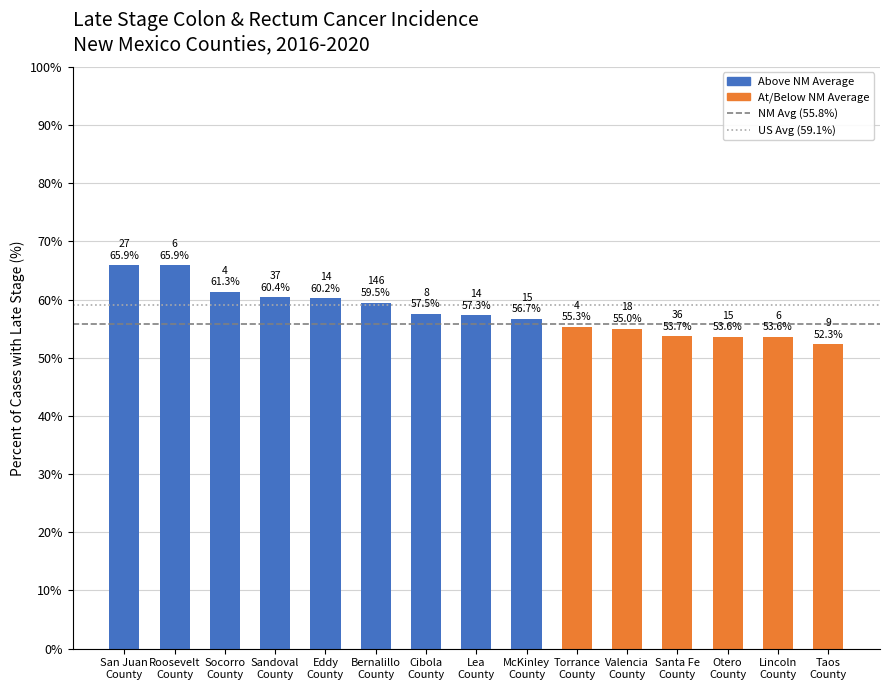

How many bars are there in total?

15